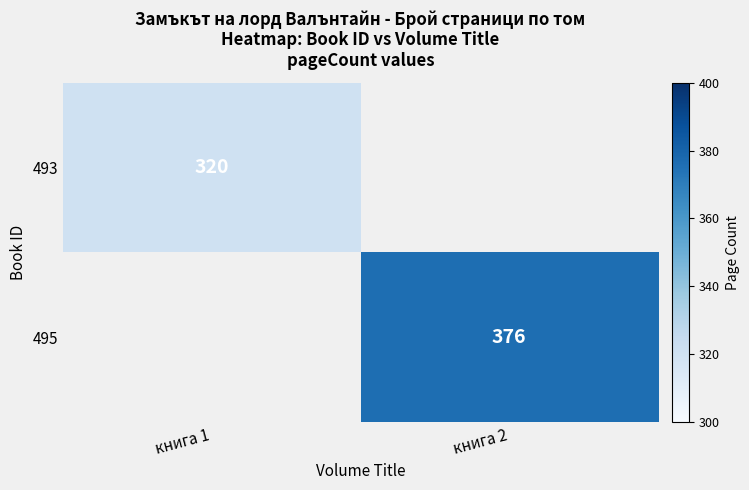

The value of 495 at книга 2 is 669. True or false?

False